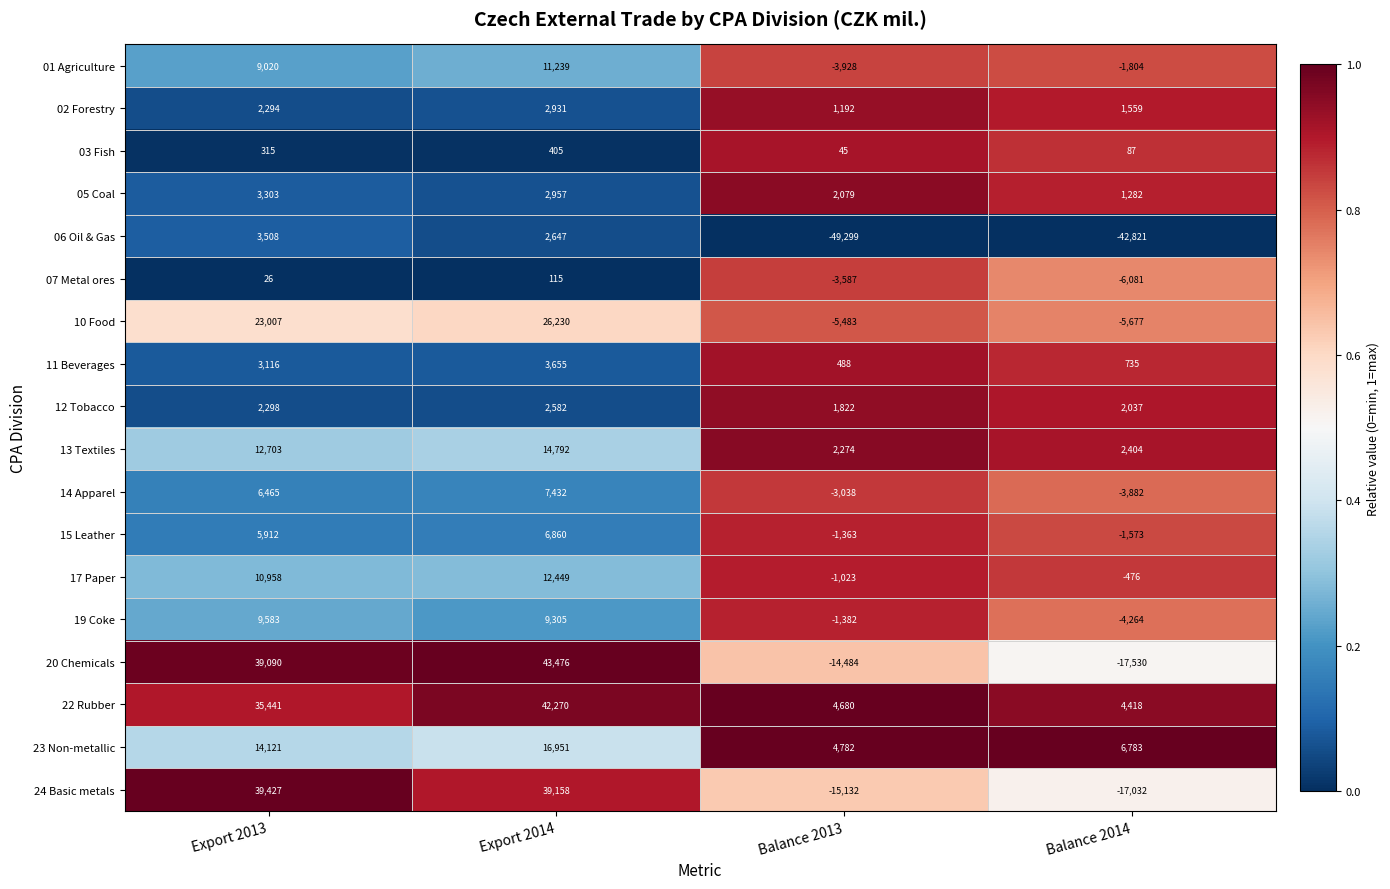

Is it true that 02 Forestry equals 1627 at Balance 2013?

False